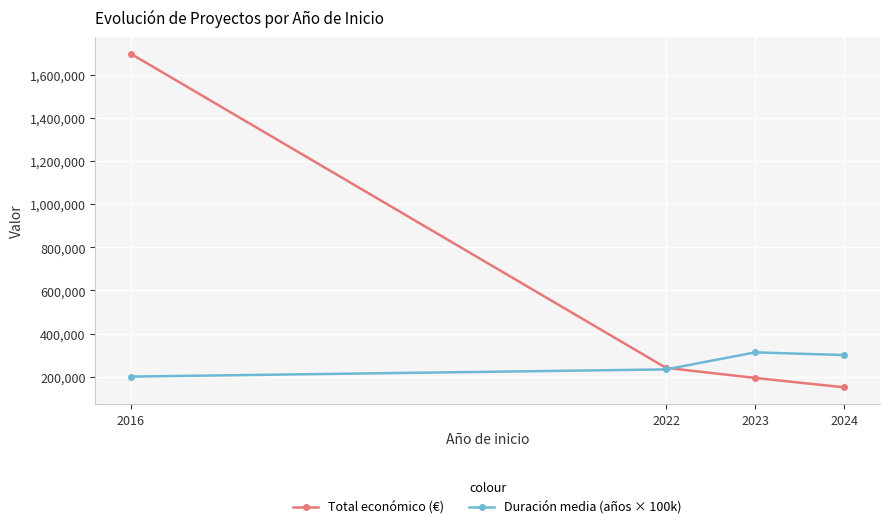

True or false: Duración media (años × 100k) has more than 2 points higher than both neighbors.

False